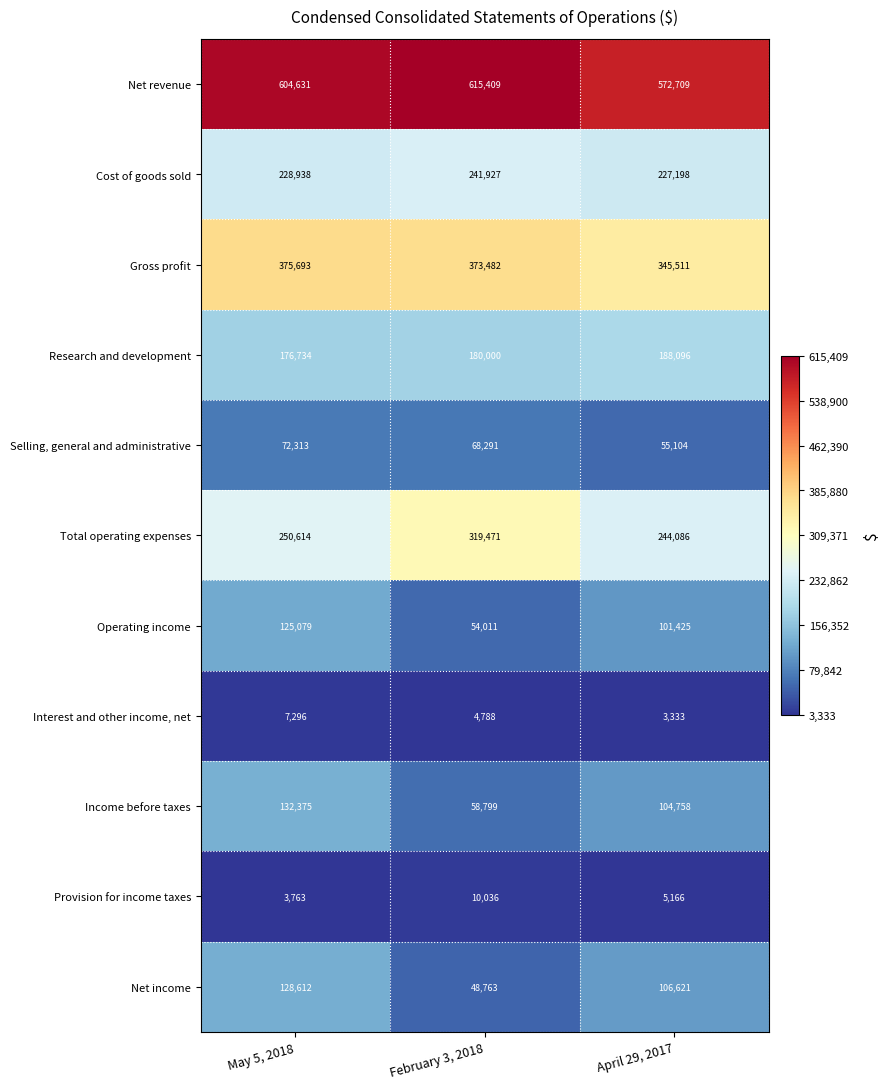

True or false: Provision for income taxes has a value of 5166 at April 29, 2017.

True